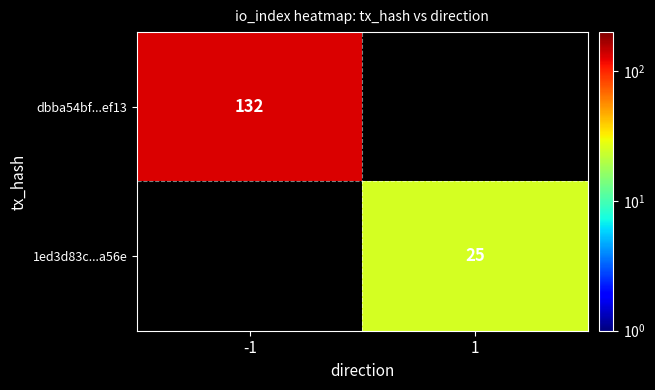

True or false: 1ed3d83c...a56e has a value of 37 at 1.

False